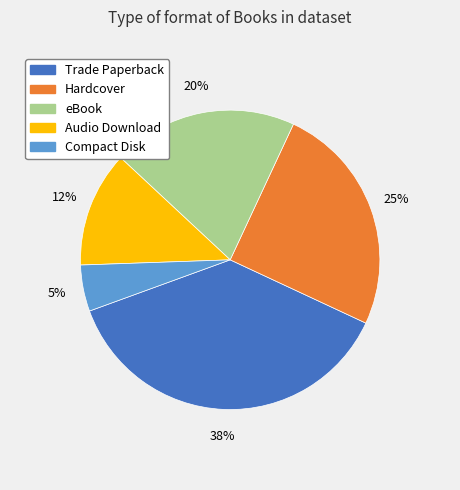

Rank the categories by value from highest to lowest.

Trade Paperback, Hardcover, eBook, Audio Download, Compact Disk